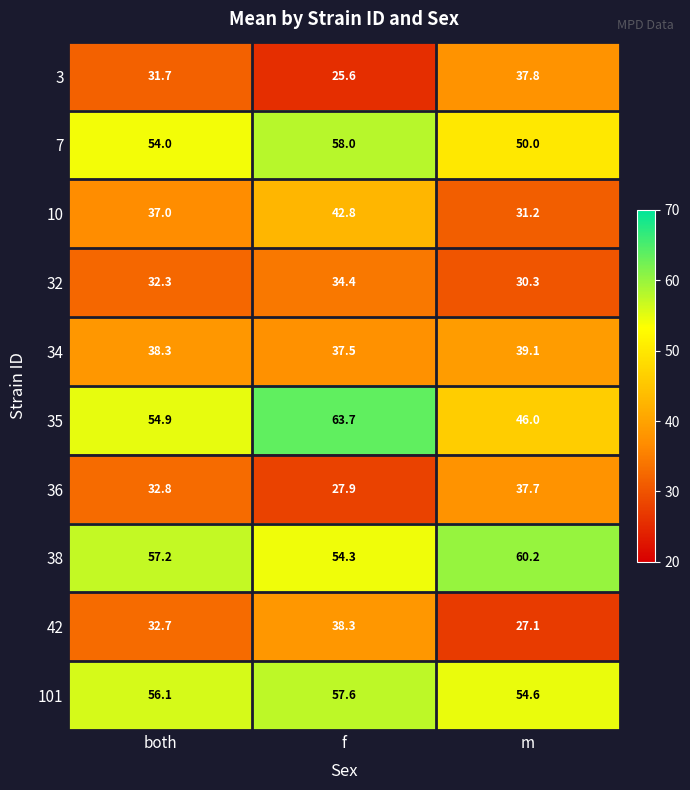

Count the number of data series in this chart.

10